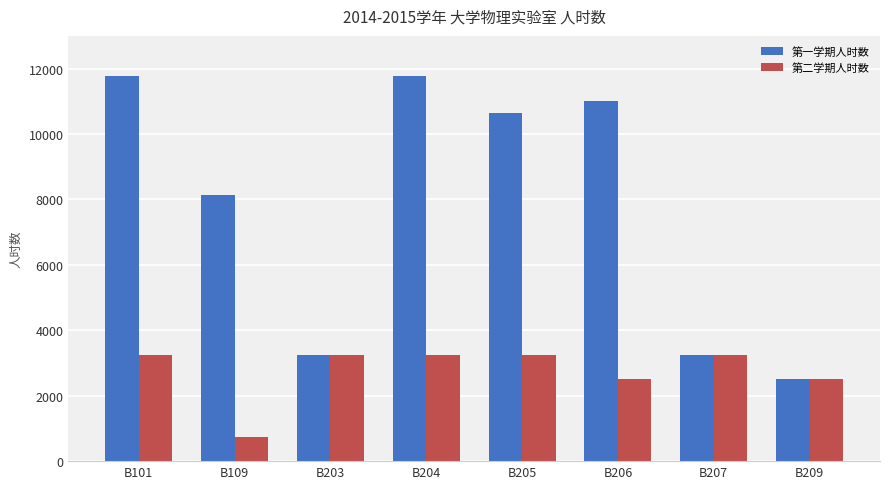

What is the value of the 第一学期人时数 bar at the 4th from the left?

11763